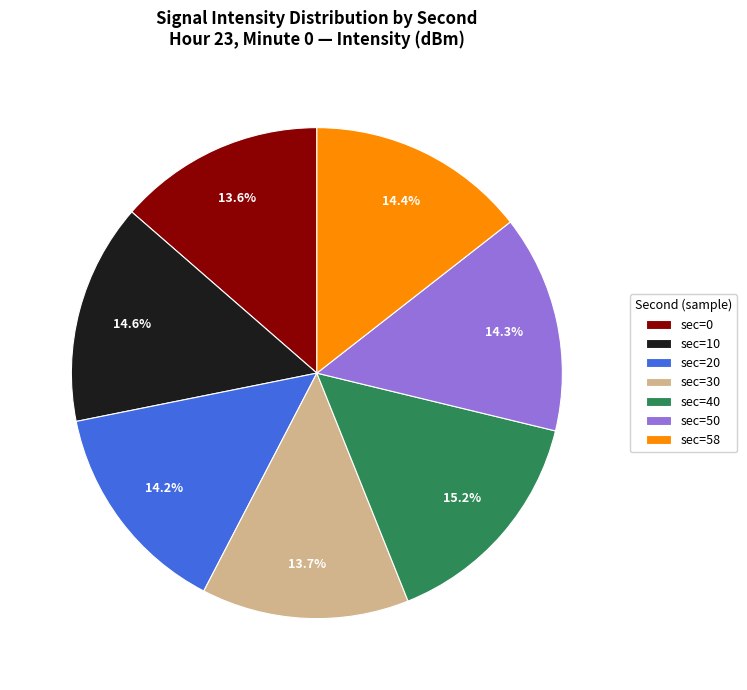

Approximately how many times larger is the value at sec=20 compared to sec=58?

1.0